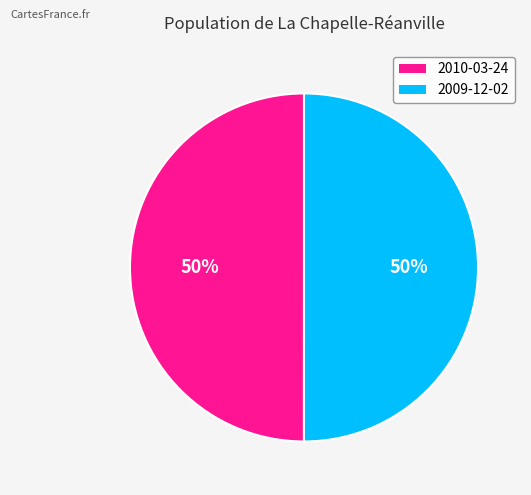

Approximately how many times larger is the value at 2010-03-24 compared to 2009-12-02?

1.0